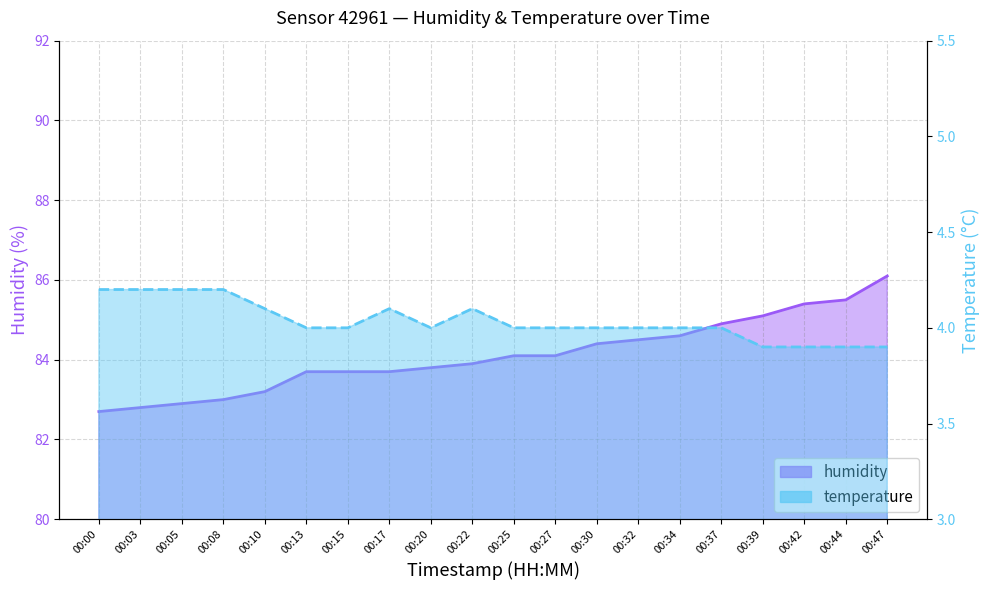

Where is temperature nearest to the value 4?

00:13